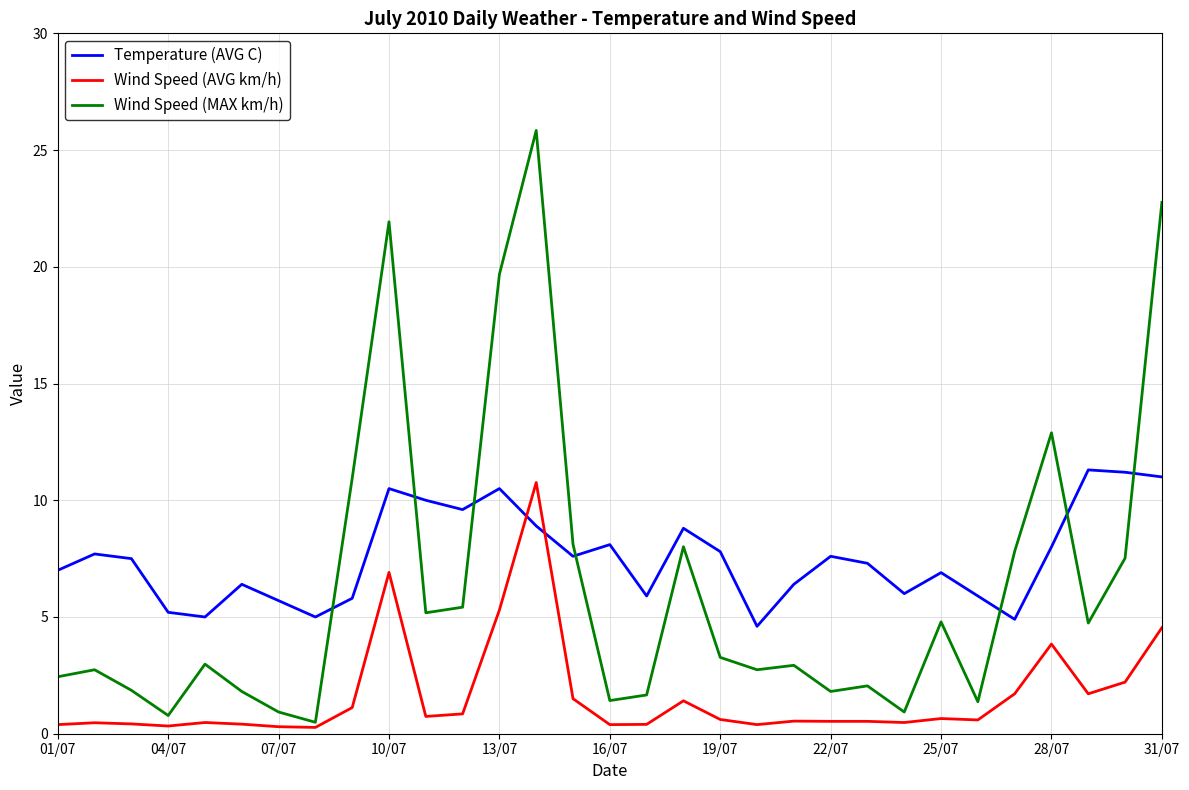

What is the maximum value shown in the chart?

25.8